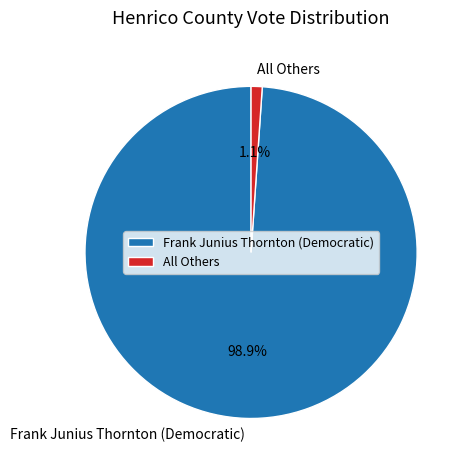

Rank the categories by value from lowest to highest.

All Others, Frank Junius Thornton (Democratic)